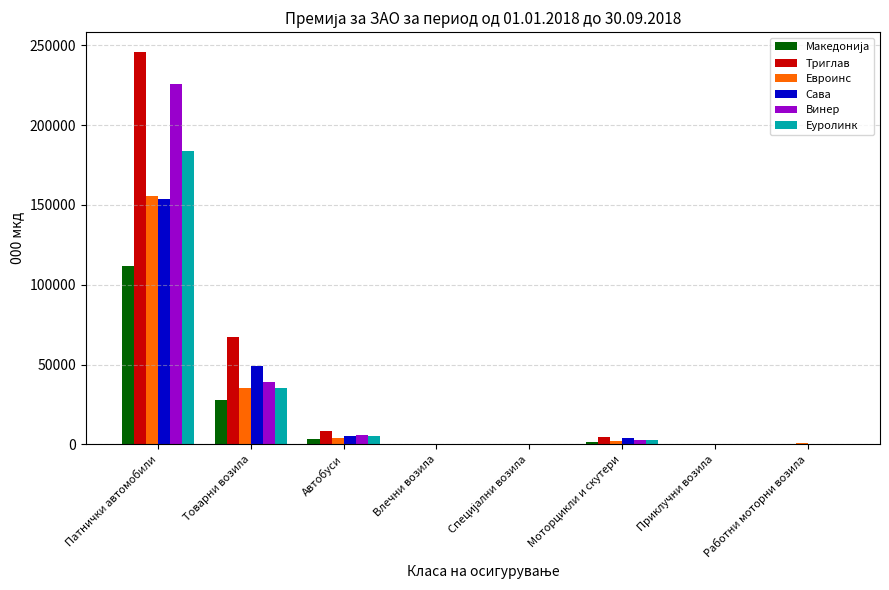

True or false: Сава has a value of 153638 at Патнички автомобили.

True